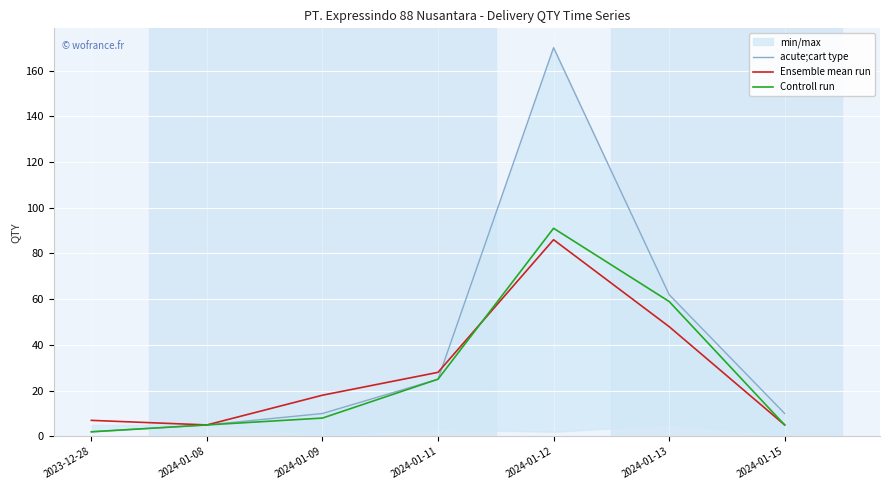

After their last crossing, which series has the higher values: Controll run or Ensemble mean run?

Controll run